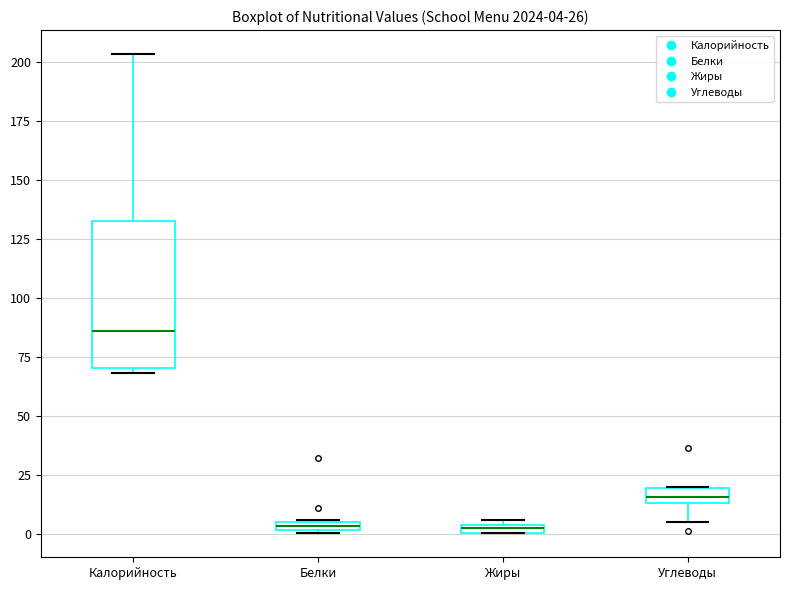

Which box's median line is the highest?

Калорийность